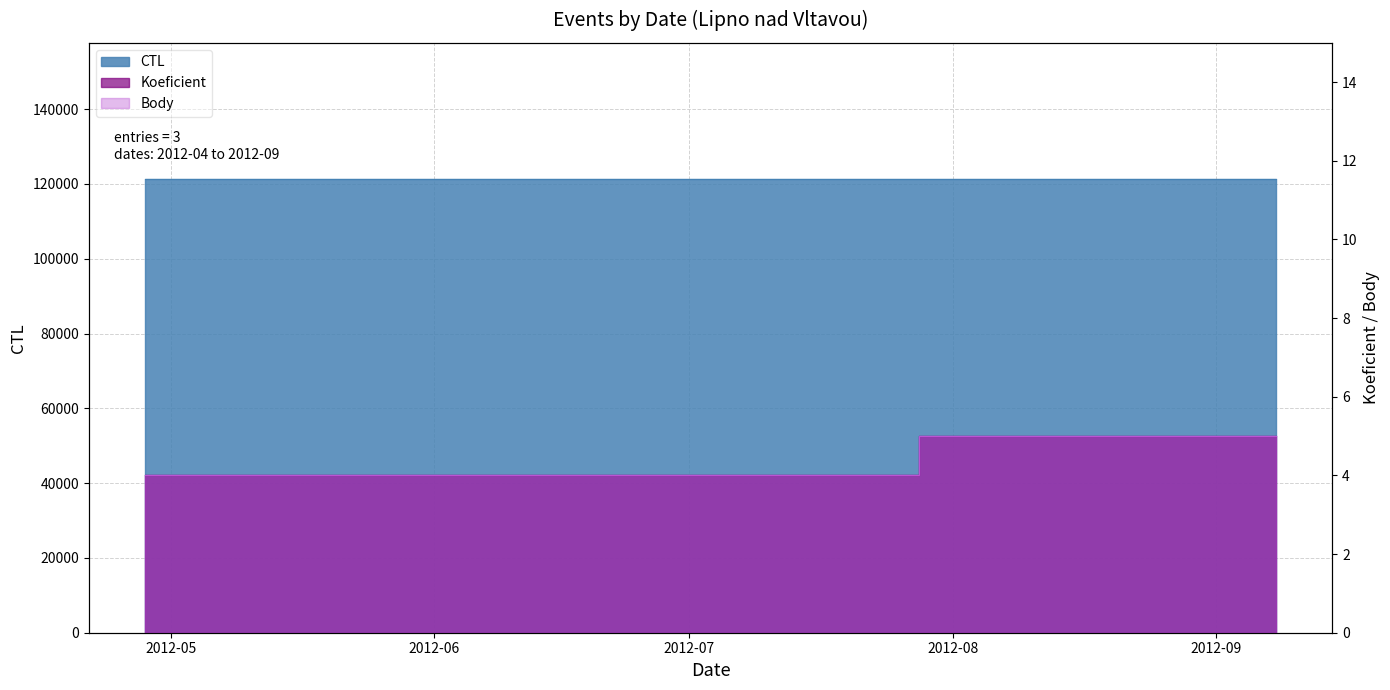

At 2012-06-16, list the series in order from largest to smallest.

CTL, Koeficient, Body